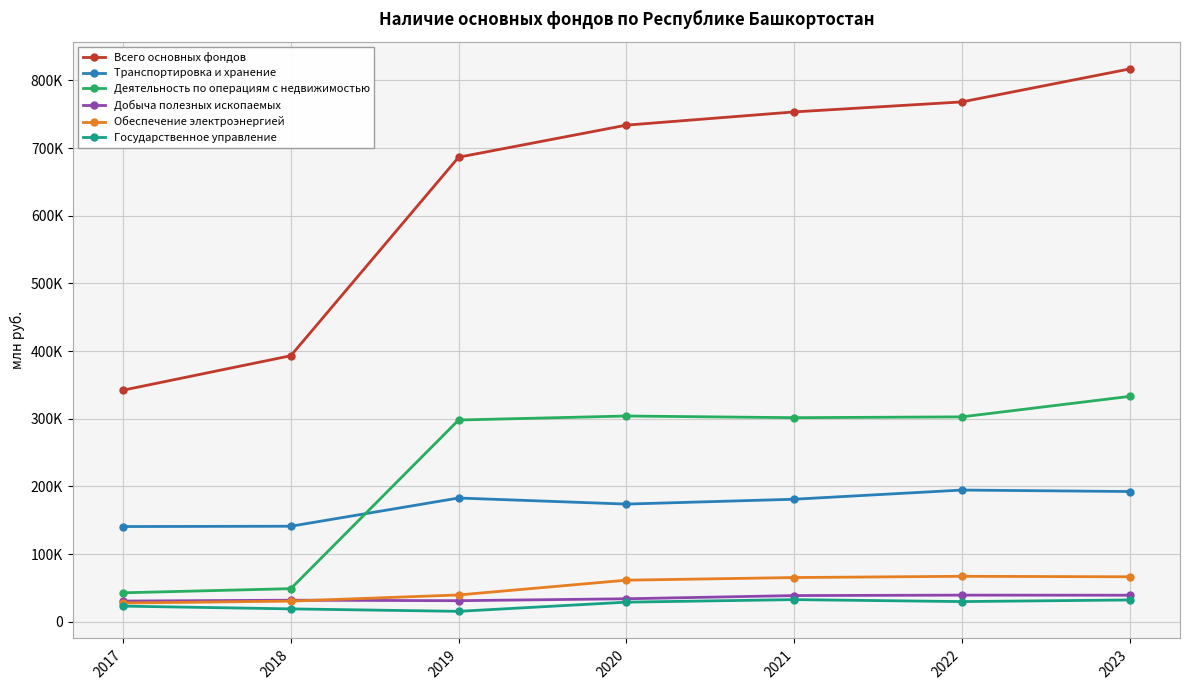

Reading left to right, what are all the values shown in this chart?

Всего основных фондов: 342202	393128	686504	733878	753440	768239	816946
Транспортировка и хранение: 140654	141121	182821	173852	181034	194576	192425
Деятельность по операциям с недвижимостью: 42738	48855	298096	304013	301552	302755	333018
Добыча полезных ископаемых: 30546	31817	31079	33895	38657	39292	39166
Обеспечение электроэнергией: 27613	30449	39563	61391	65288	67125	66405
Государственное управление: 23056	18974	15340	28900	32669	29758	32139